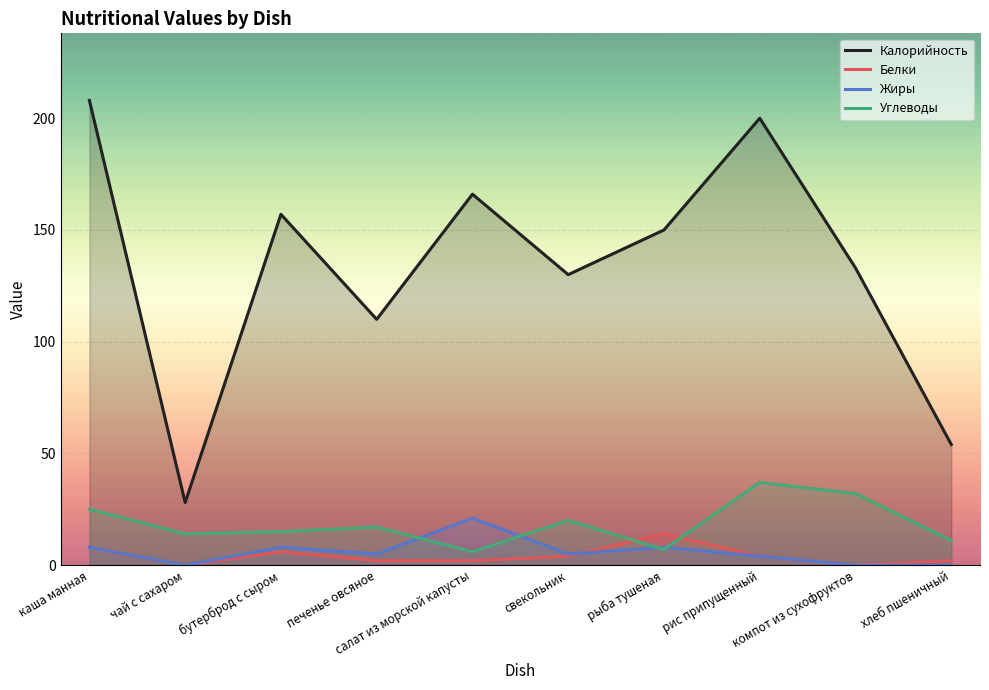

Read the Углеводы value at каша манная, to the nearest 10.

20